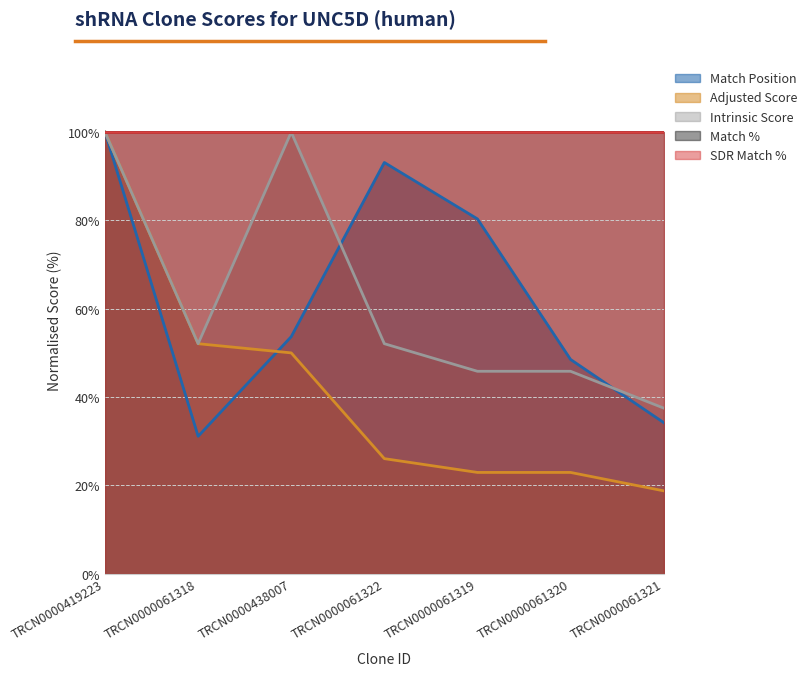

What is the value of the Match Position point at the 5th from the left?

80.4